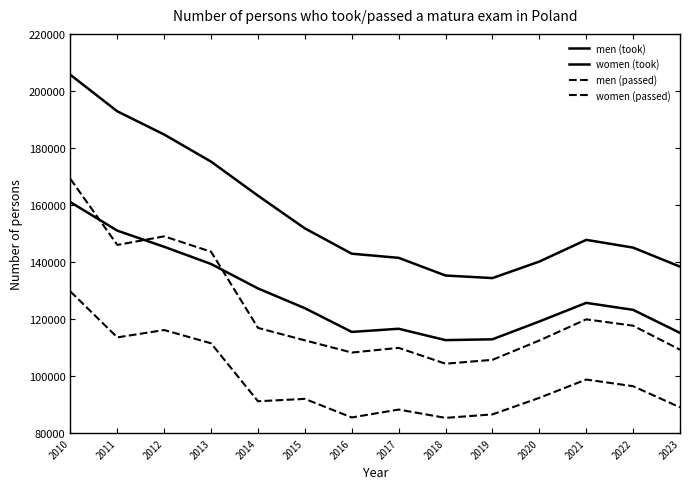

Does the chart display data point markers on the line(s)?

No